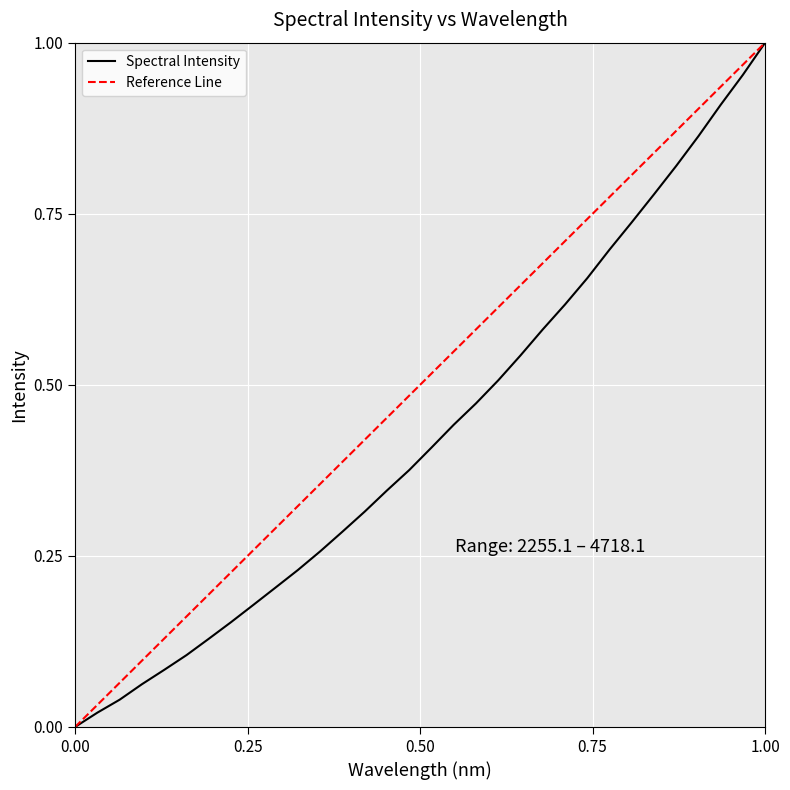

What is the change in value from 218.6332 to 223.5987?

+0.8